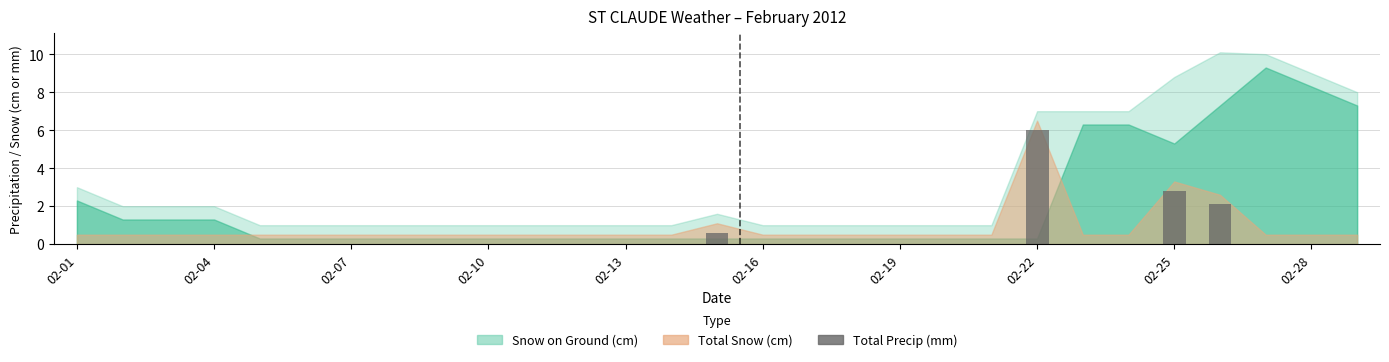

What is the maximum value shown in the chart?

6.0